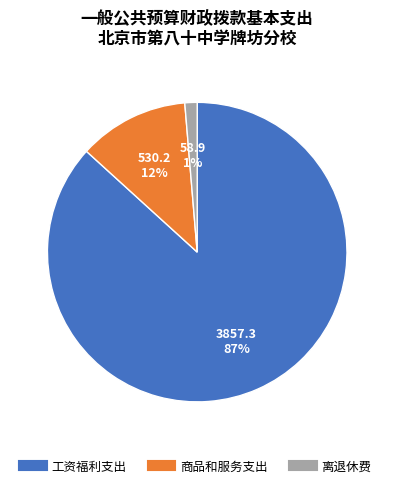

To the nearest percent, what portion does 离退休费 represent?

1%